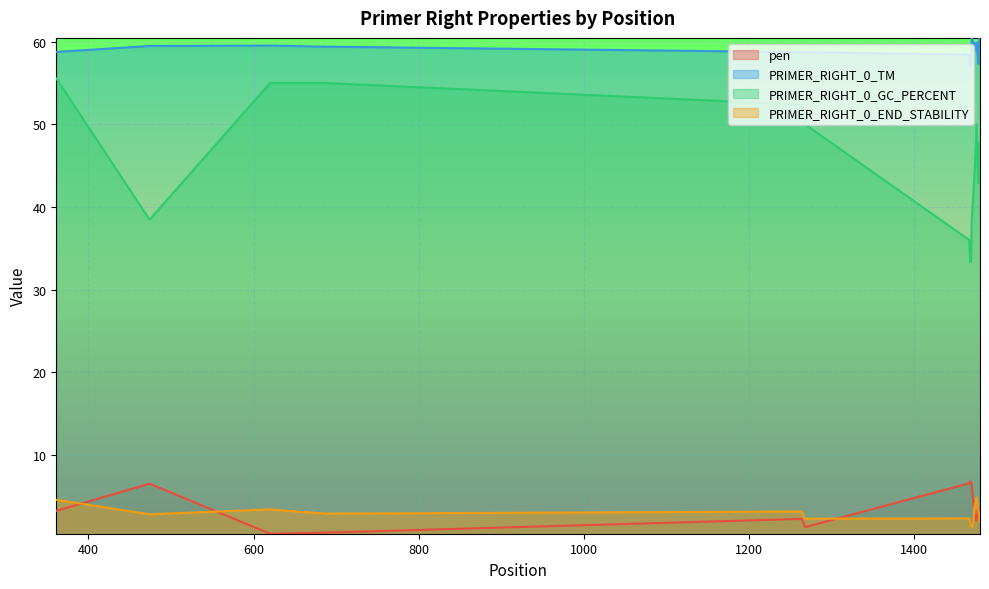

Reading left to right, extract all data points from this chart.

pen: 361=3.2	474=6.5	620=0.5	687=0.6	1264=2.3	1268=1.3	1467=6.6	1468=6.8	1469=6.8	1470=6.5	1471=5.2	1472=4.3	1473=3.1	1474=2.5	1475=2.1	1476=2.1	1477=3.3	1478=3.7	1479=3.4	1480=3.4
PRIMER_RIGHT_0_TM: 361=58.8	474=59.5	620=59.5	687=59.4	1264=58.7	1268=58.7	1467=58.4	1468=57.2	1469=57.2	1470=60.5	1471=60.2	1472=59.7	1473=59.9	1474=59.5	1475=58.9	1476=59.9	1477=58.7	1478=57.3	1479=60.4	1480=59.6
PRIMER_RIGHT_0_GC_PERCENT: 361=55.6	474=38.5	620=55.0	687=55.0	1264=52.4	1268=50.0	1467=36.0	1468=33.3	1469=33.3	1470=38.5	1471=40.0	1472=41.7	1473=43.5	1474=45.5	1475=47.6	1476=50.0	1477=45.5	1478=42.9	1479=47.8	1480=43.5
PRIMER_RIGHT_0_END_STABILITY: 361=4.6	474=2.8	620=3.4	687=2.9	1264=3.2	1268=2.3	1467=2.3	1468=1.8	1469=1.4	1470=1.3	1471=1.4	1472=1.9	1473=3.6	1474=4.1	1475=4.4	1476=4.8	1477=4.0	1478=3.1	1479=2.9	1480=1.9